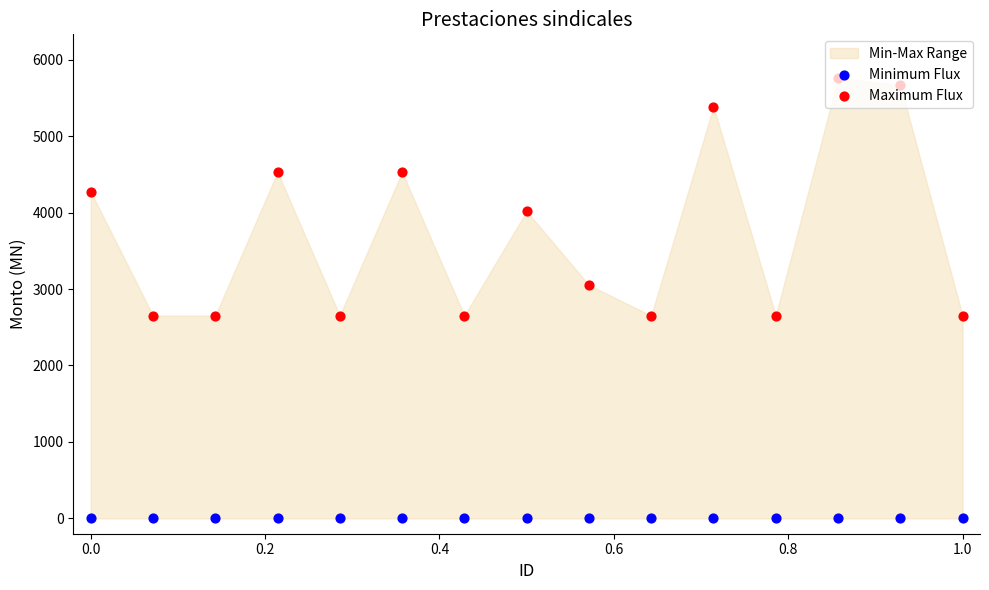

Which series reaches the minimum Y coordinate?

Minimum Flux